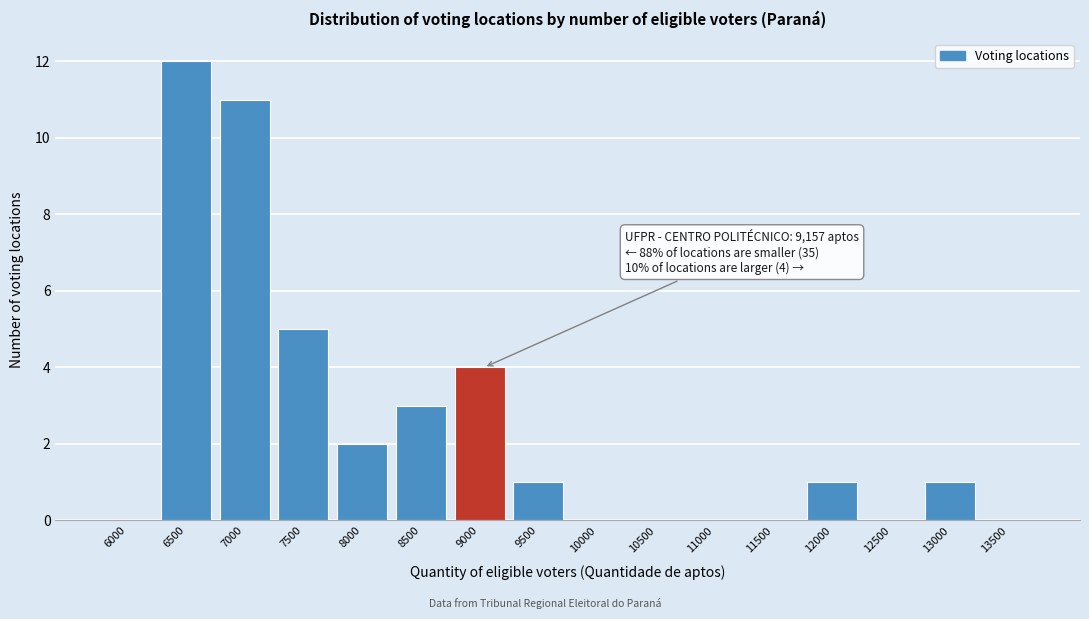

Reading right to left, extract all data points from this chart.

13500=0	13000=1	12500=0	12000=1	11500=0	11000=0	10500=0	10000=0	9500=1	9000=4	8500=3	8000=2	7500=5	7000=11	6500=12	6000=0